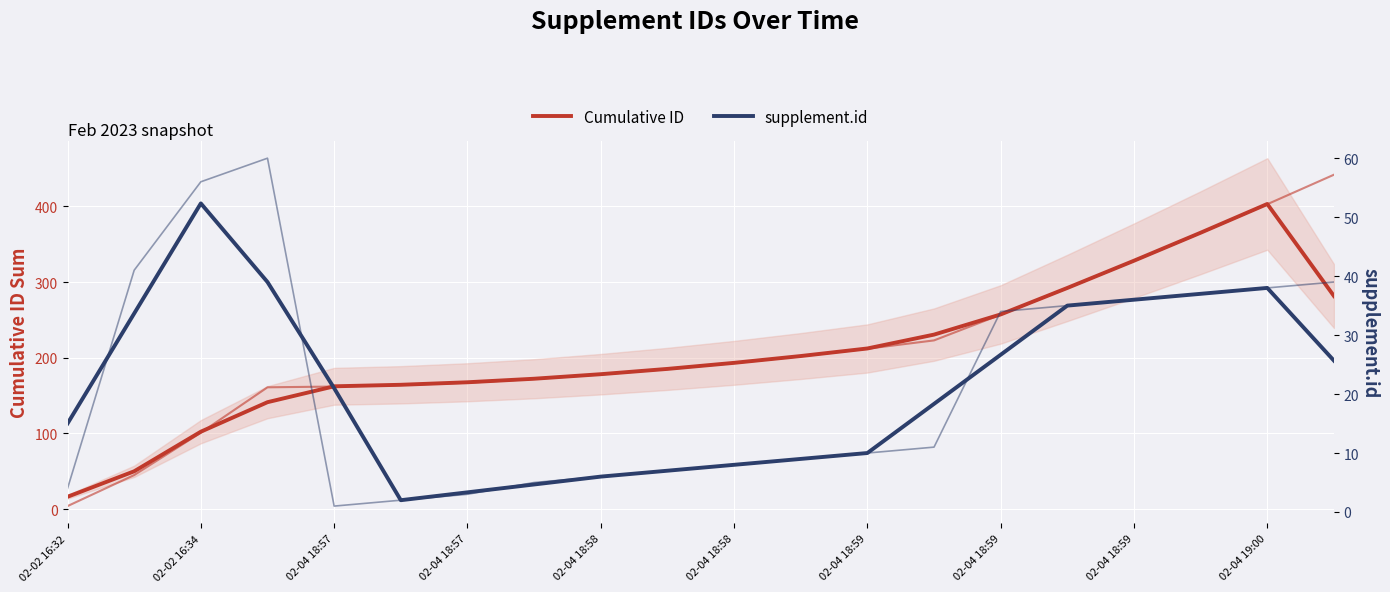

How many lines are shown in the chart?

2